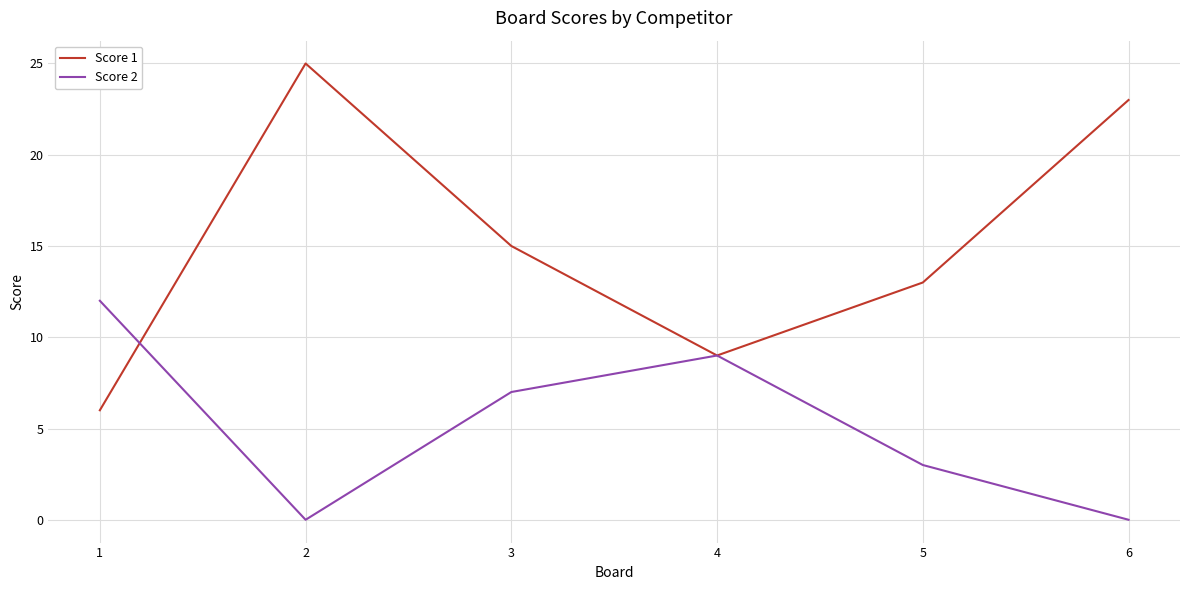

After their last crossing, which series has the higher values: Score 2 or Score 1?

Score 1